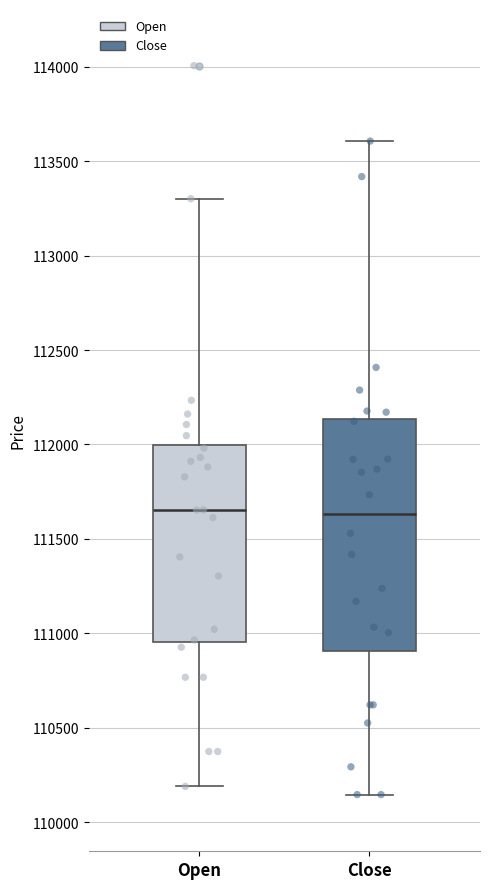

Where is the lower edge of the box for Open on the y-axis? The values are not printed on the chart, so give them approximately, as read against the axis.

110950